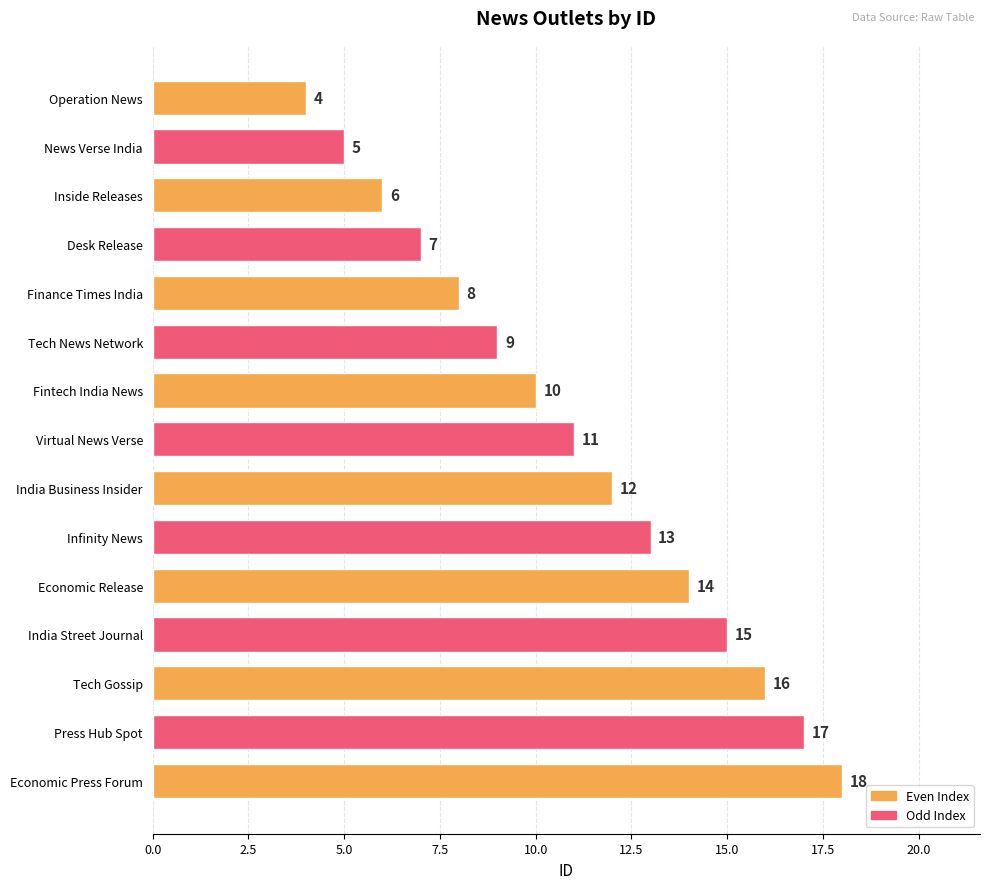

How many values are below 11?

7